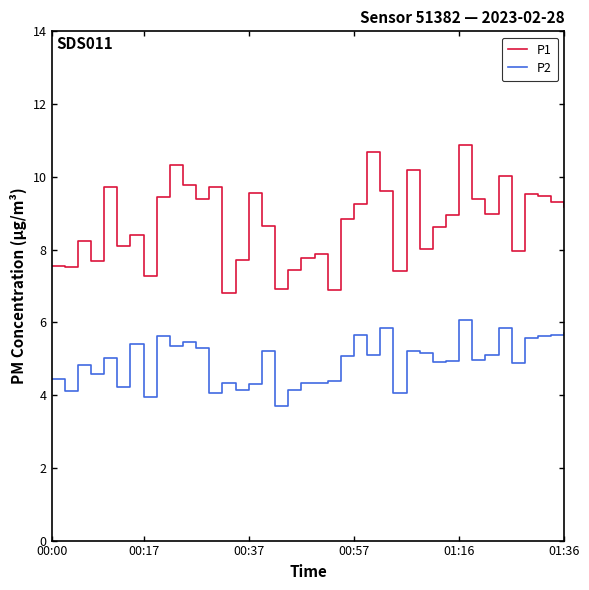

Which series has the widest spread of values?

P1